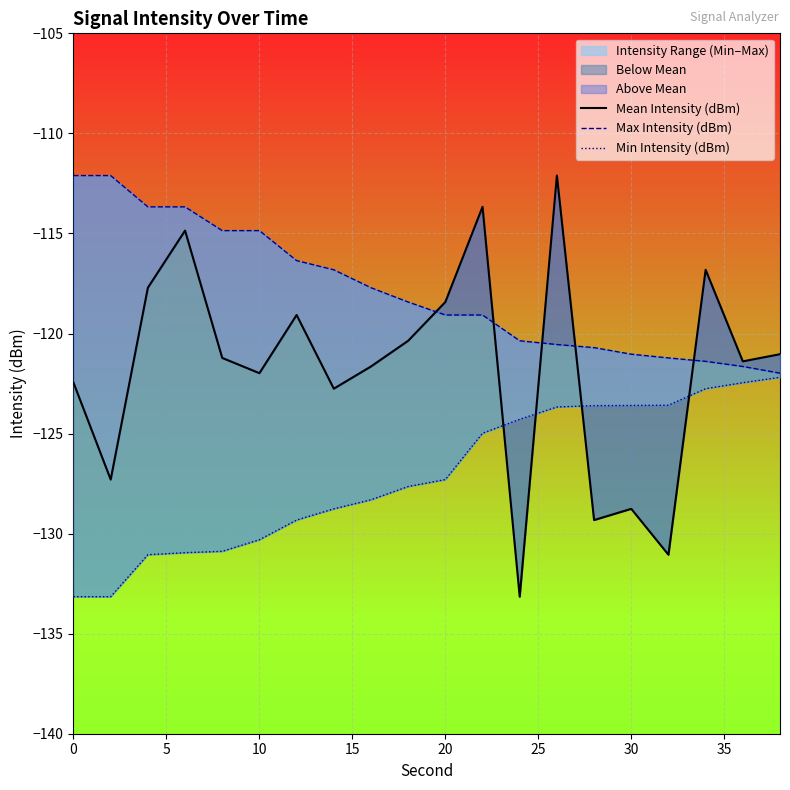

True or false: Min Intensity (dBm) has more than 1 points higher than both neighbors.

False